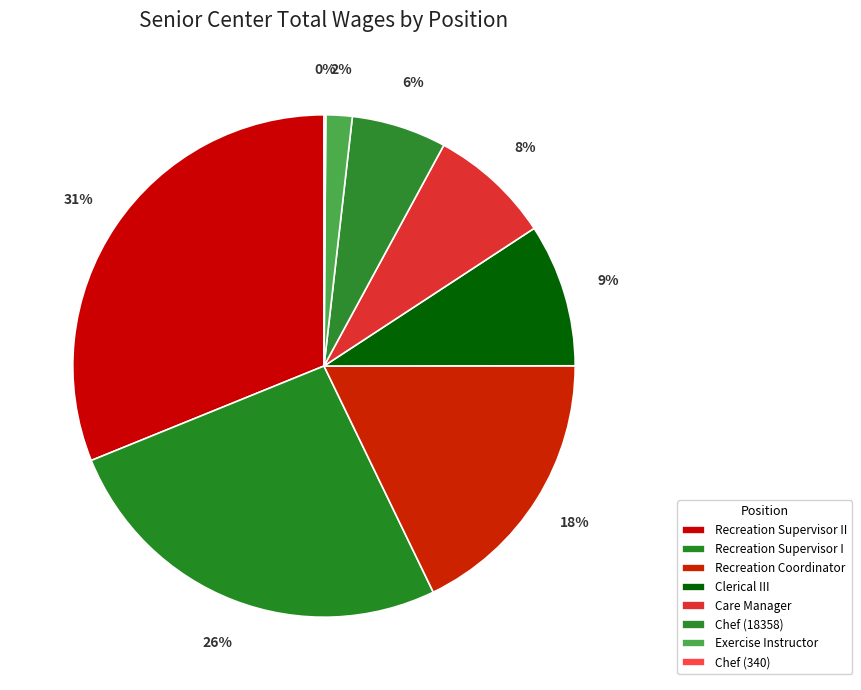

Rank the categories by value from lowest to highest.

Chef (340), Exercise Instructor, Chef (18358), Care Manager, Clerical III, Recreation Coordinator, Recreation Supervisor I, Recreation Supervisor II